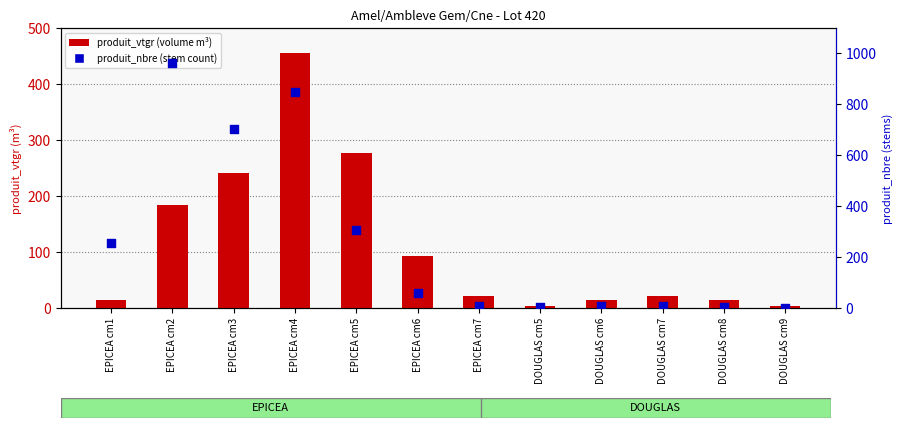

Is the value of produit_nbre (count) at EPICEA cm3 greater than the value of produit_vtgr (volume) at DOUGLAS cm7?

Yes